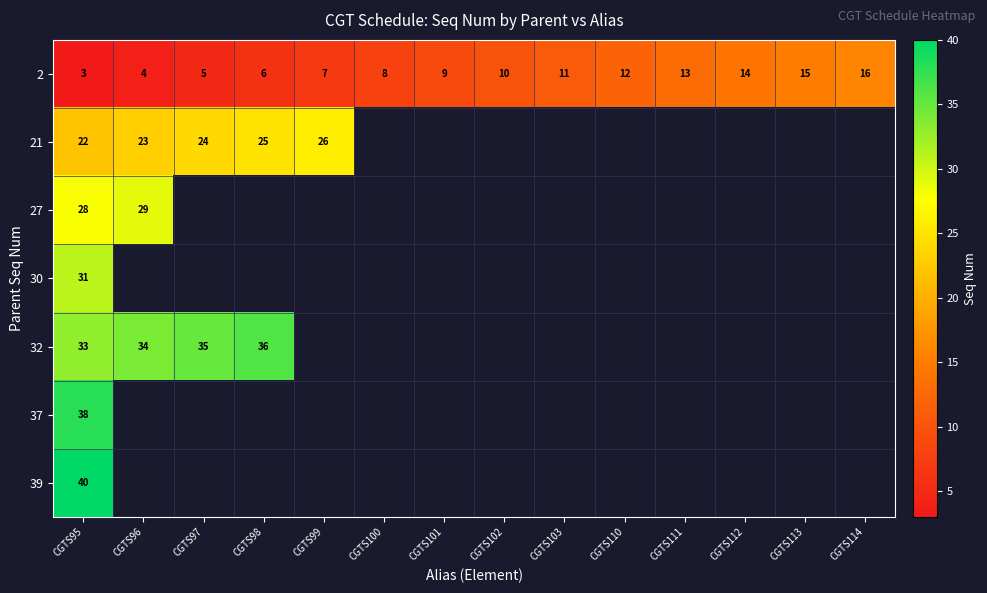

What is the difference between the second highest and second lowest values in the 2 series?

11